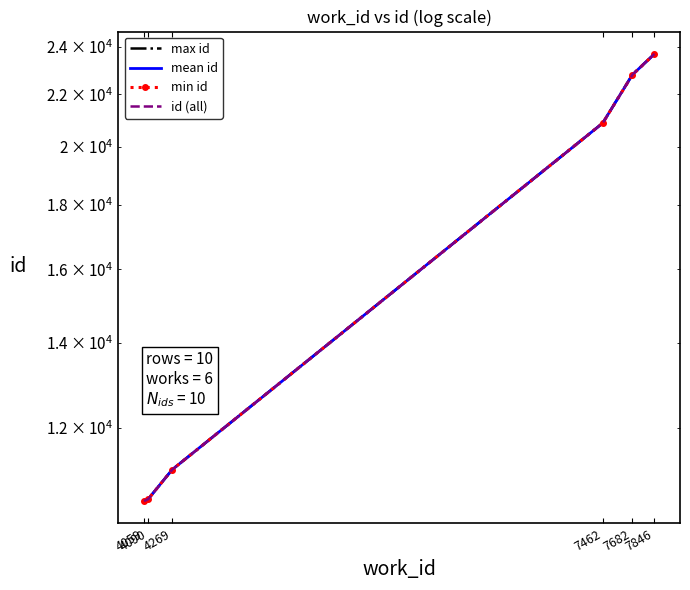

What is the difference between the second highest and minimum values?

12302